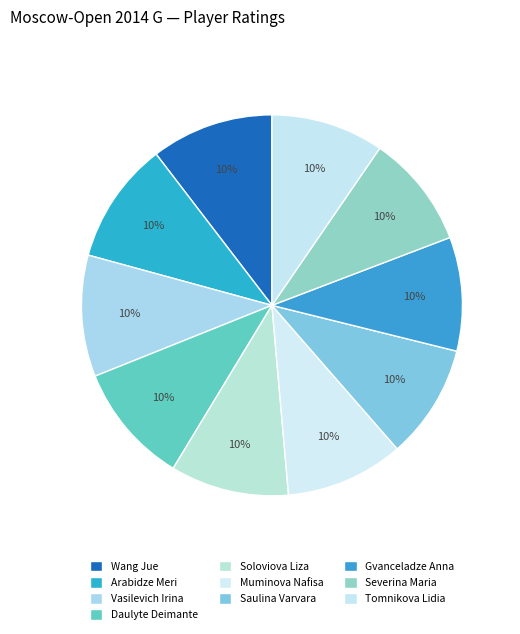

Rank the categories by value from lowest to highest.

Tomnikova Lidia, Severina Maria, Gvanceladze Anna, Saulina Varvara, Muminova Nafisa, Soloviova Liza, Daulyte Deimante, Vasilevich Irina, Arabidze Meri, Wang Jue